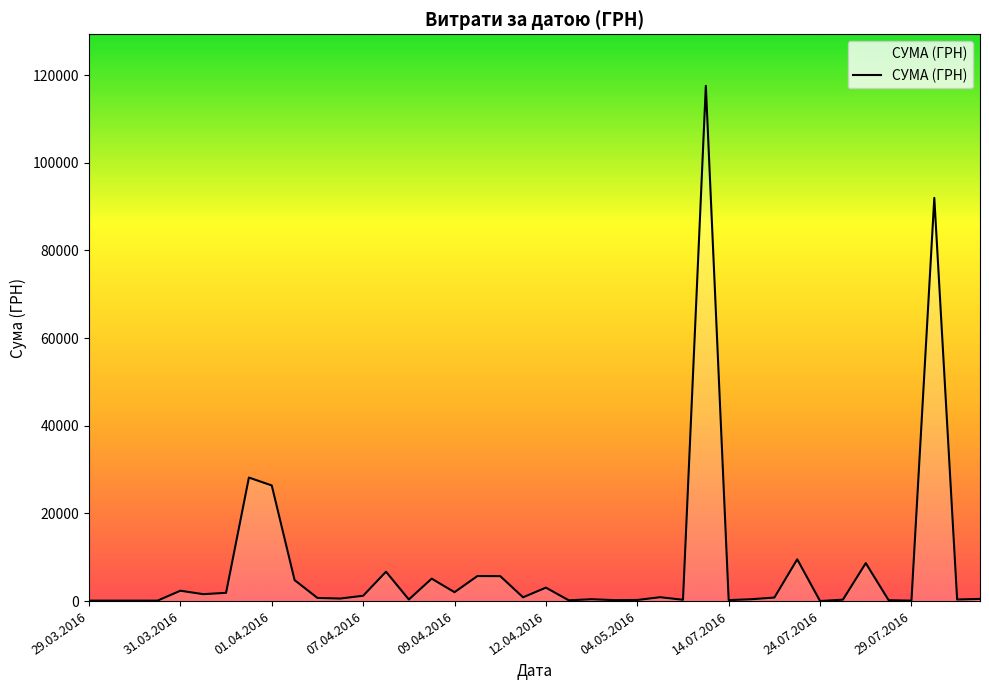

Does the chart display data point markers on the line(s)?

No